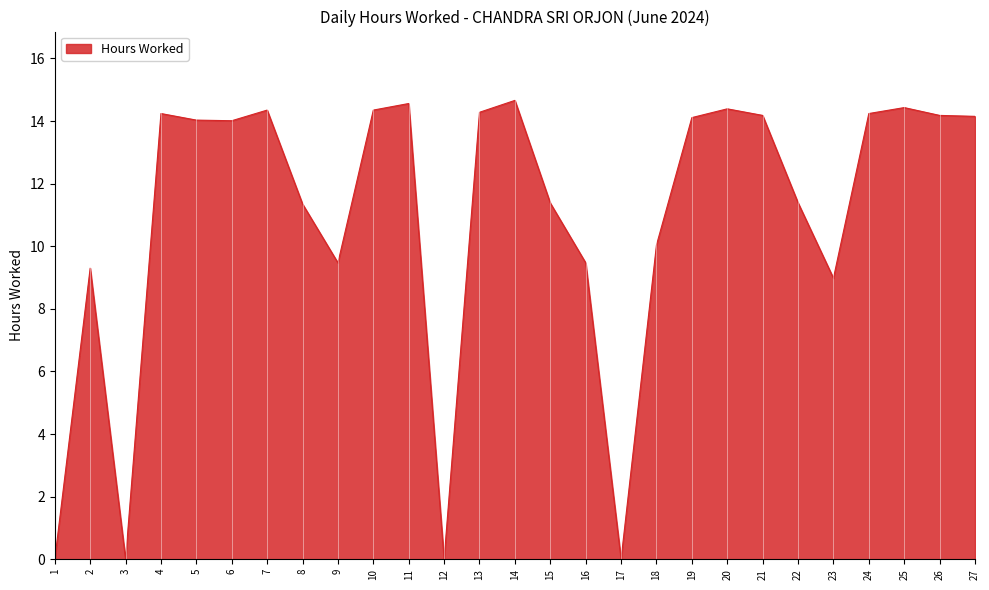

What is the difference between the maximum and minimum values?

14.7